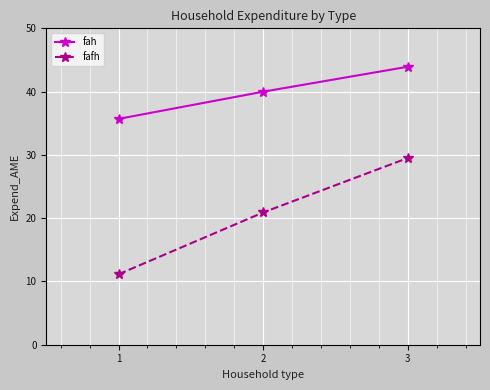

What is the total value across all series at 1?

46.8